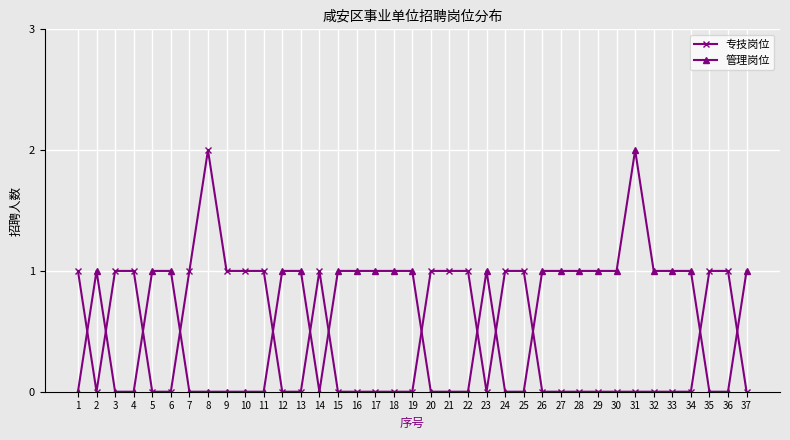

True or false: 专技岗位 has a value of 0 at 5.

True